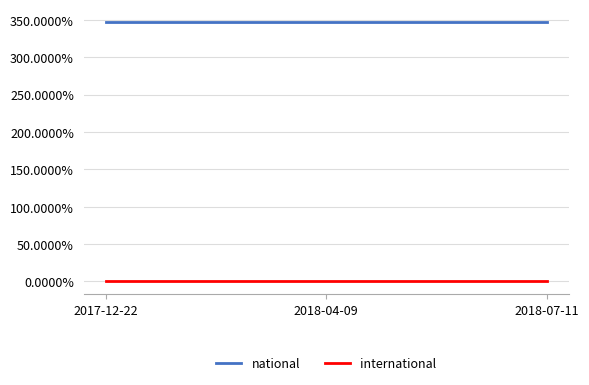

Reading right to left, extract all data points from this chart.

national: 2018-07-11=347	2018-04-09=347	2017-12-22=347
international: 2018-07-11=0	2018-04-09=0	2017-12-22=0